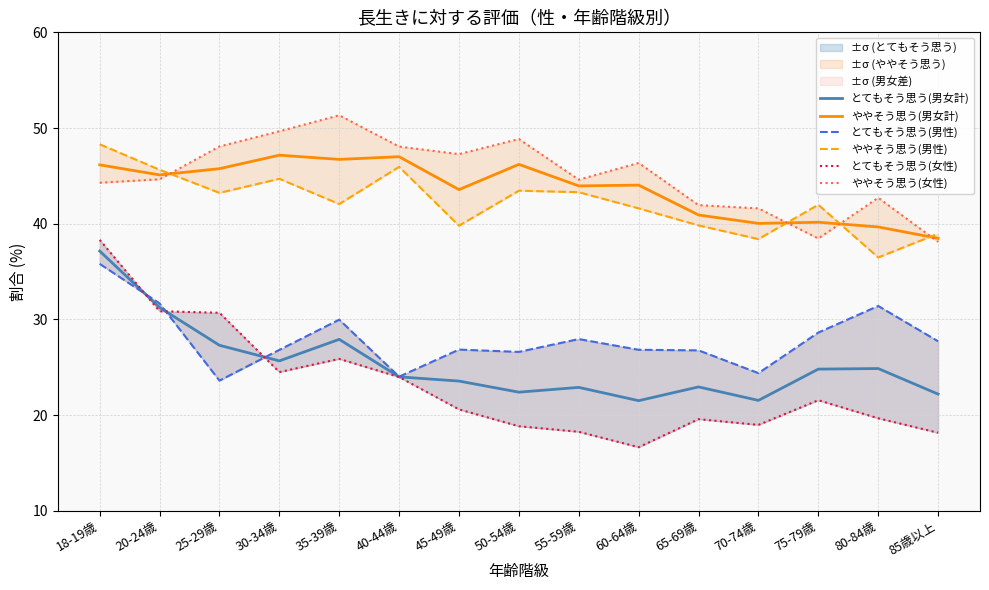

True or false: ややそう思う(男女計) has more than 0 points higher than both neighbors.

True